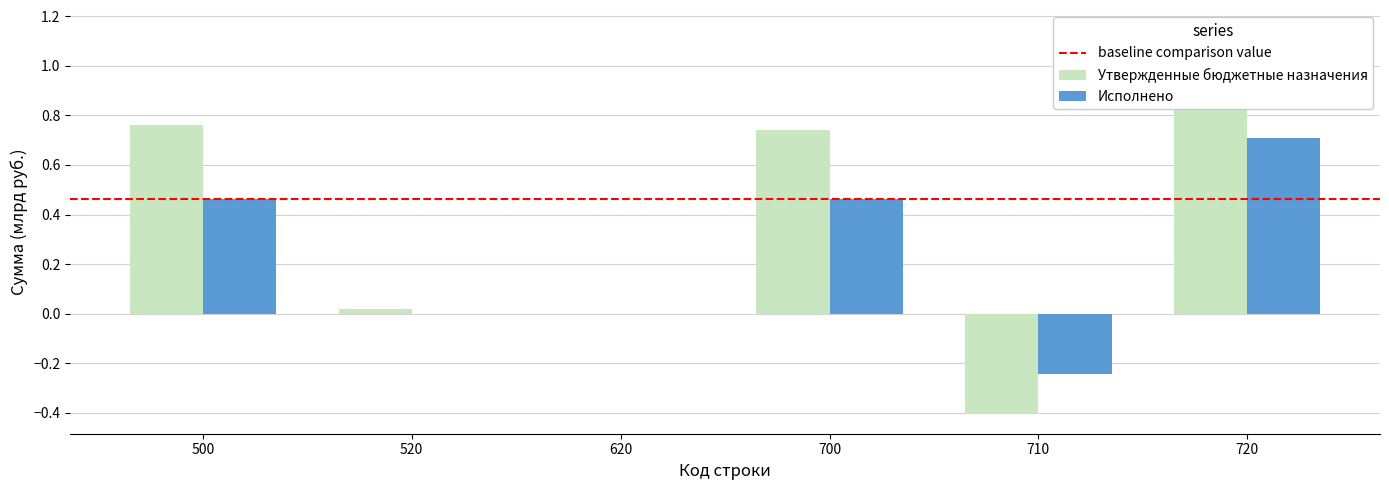

List the labels in order of Исполнено value, smallest first.

710, 520, 620, 500, 700, 720